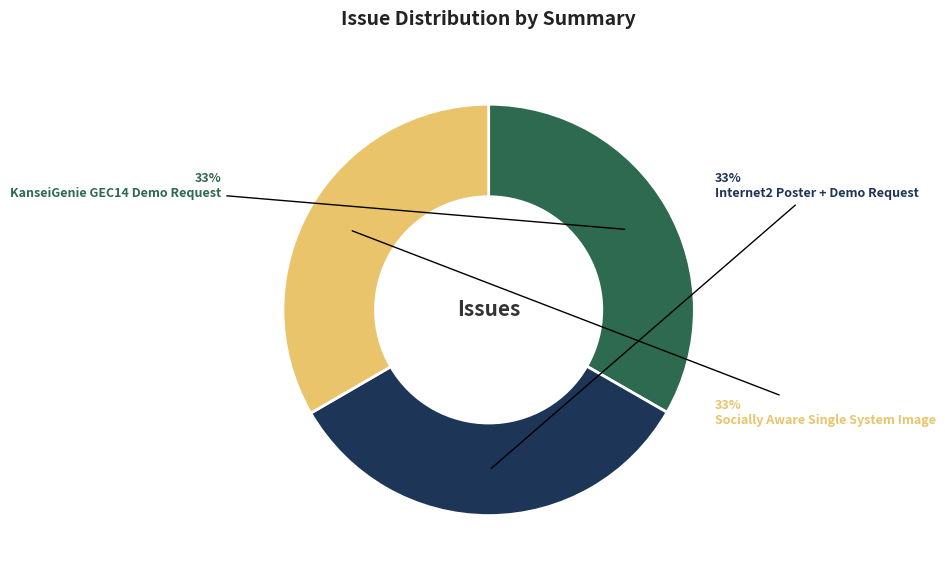

Is the sum of KanseiGenie GEC14 Demo Request and Internet2 Poster + Demo Request greater than half?

Yes